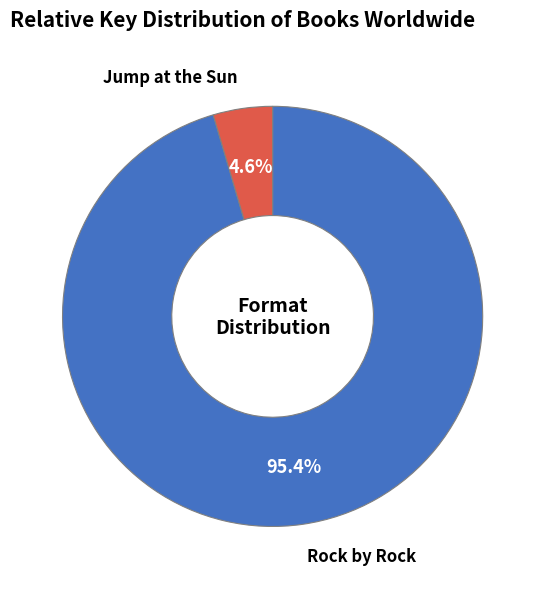

Is there a majority slice in this chart?

Yes